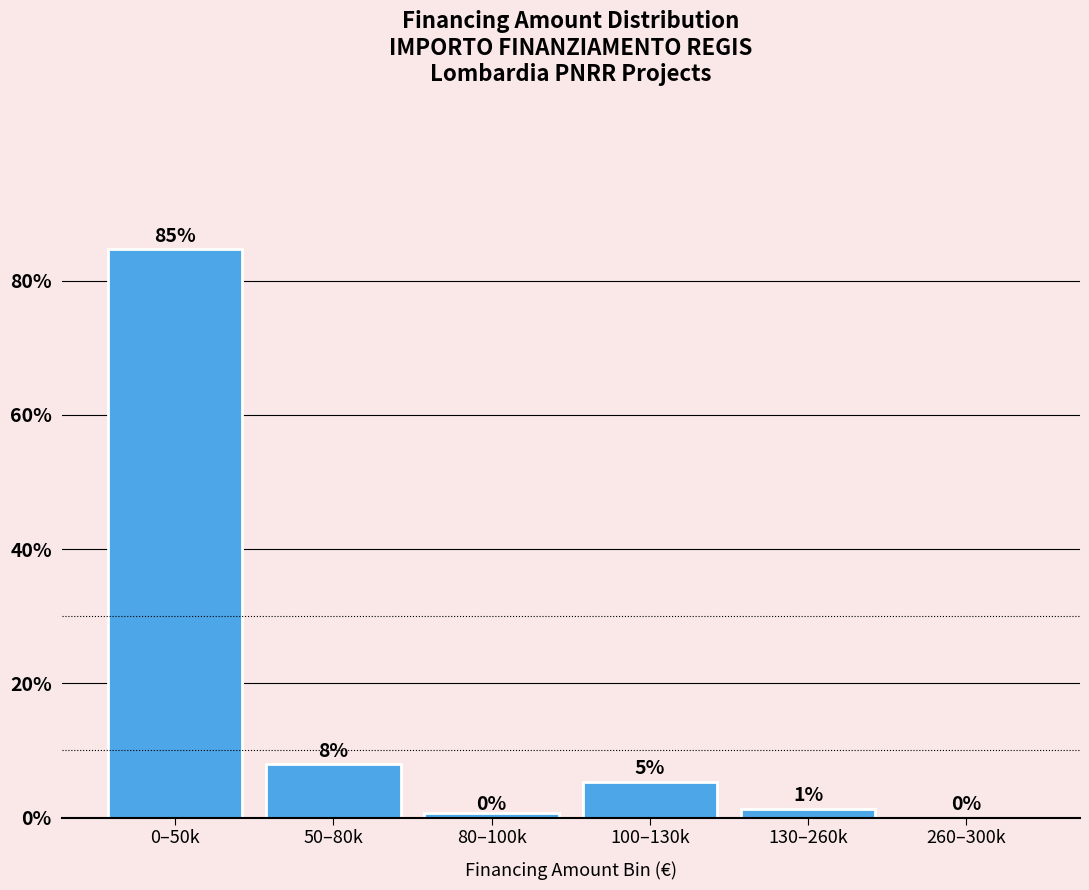

What is the maximum value shown in the chart?

84.7